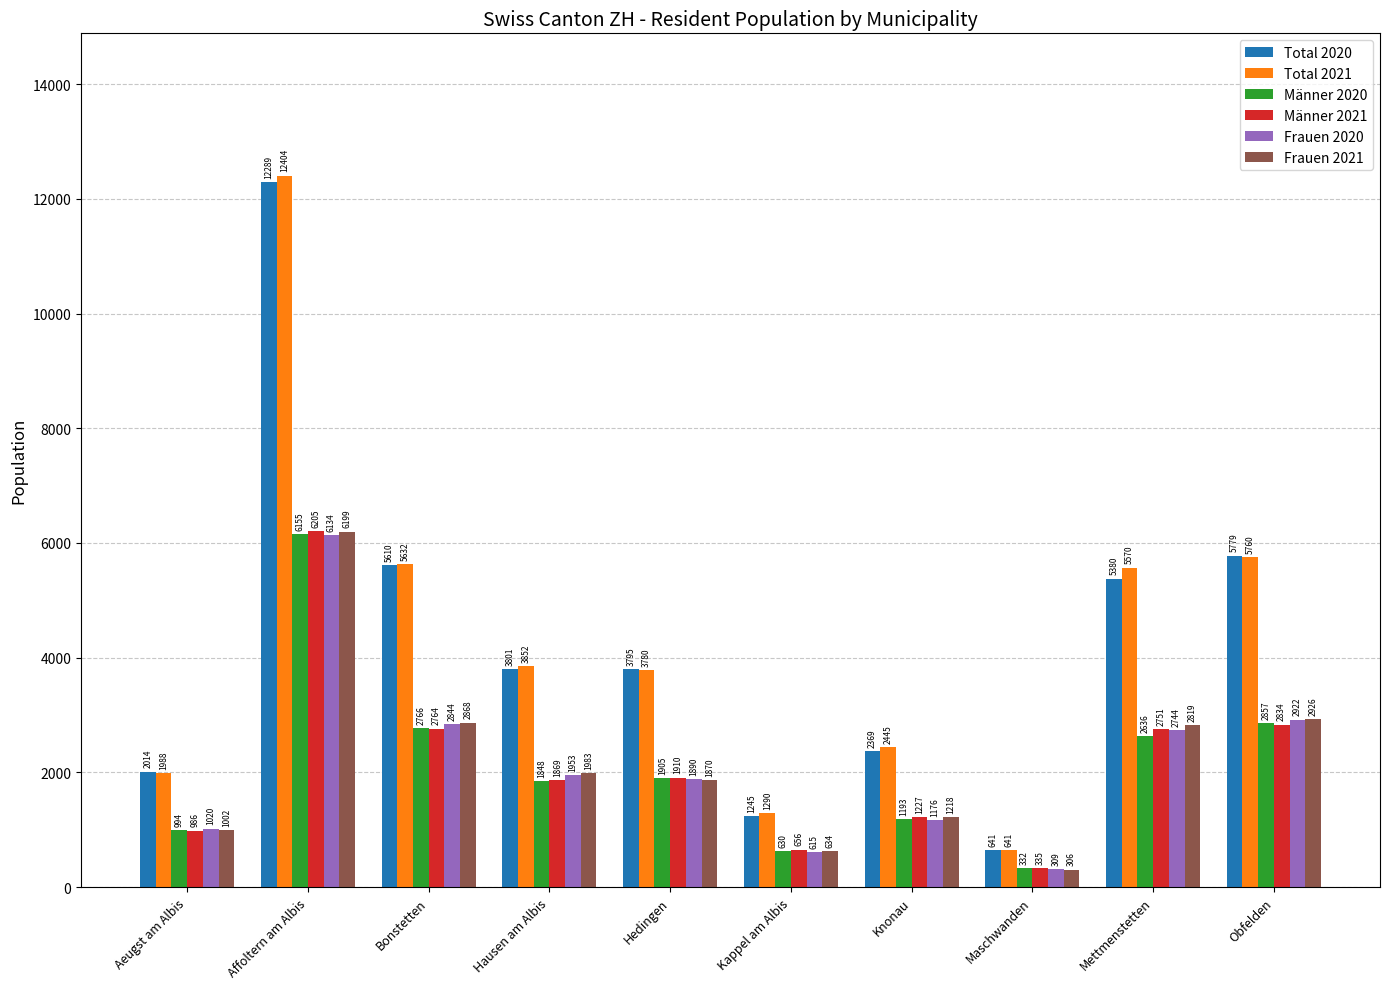

Read the Männer 2020 value at Affoltern am Albis, to the nearest 50.

6150